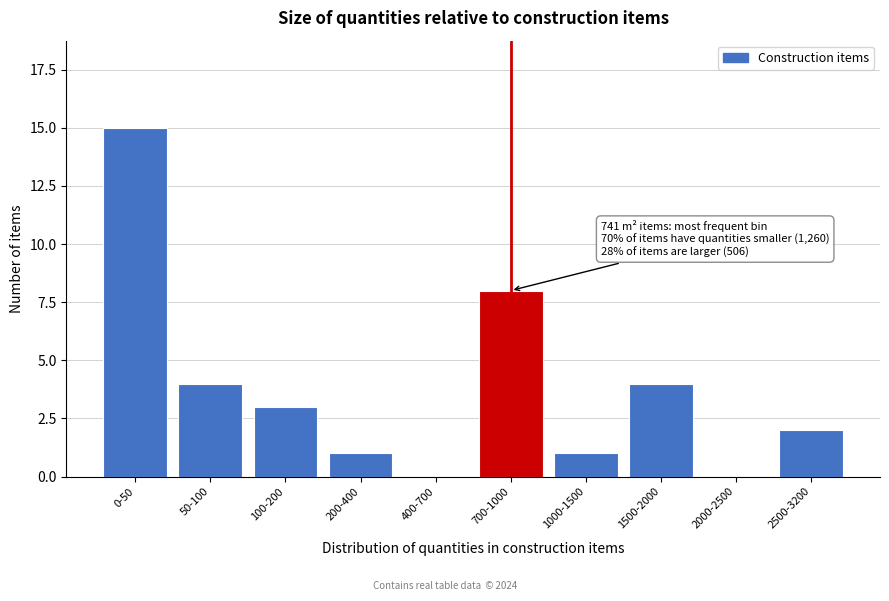

Reading left to right, transcribe all the data shown in this chart.

0-50=15	50-100=4	100-200=3	200-400=1	400-700=0	700-1000=8	1000-1500=1	1500-2000=4	2000-2500=0	2500-3200=2